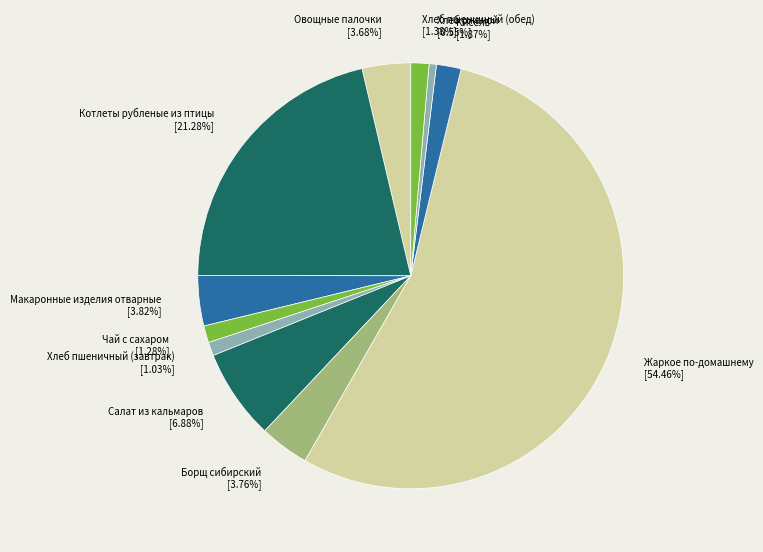

To the nearest percent, what is the average slice percentage?

9%